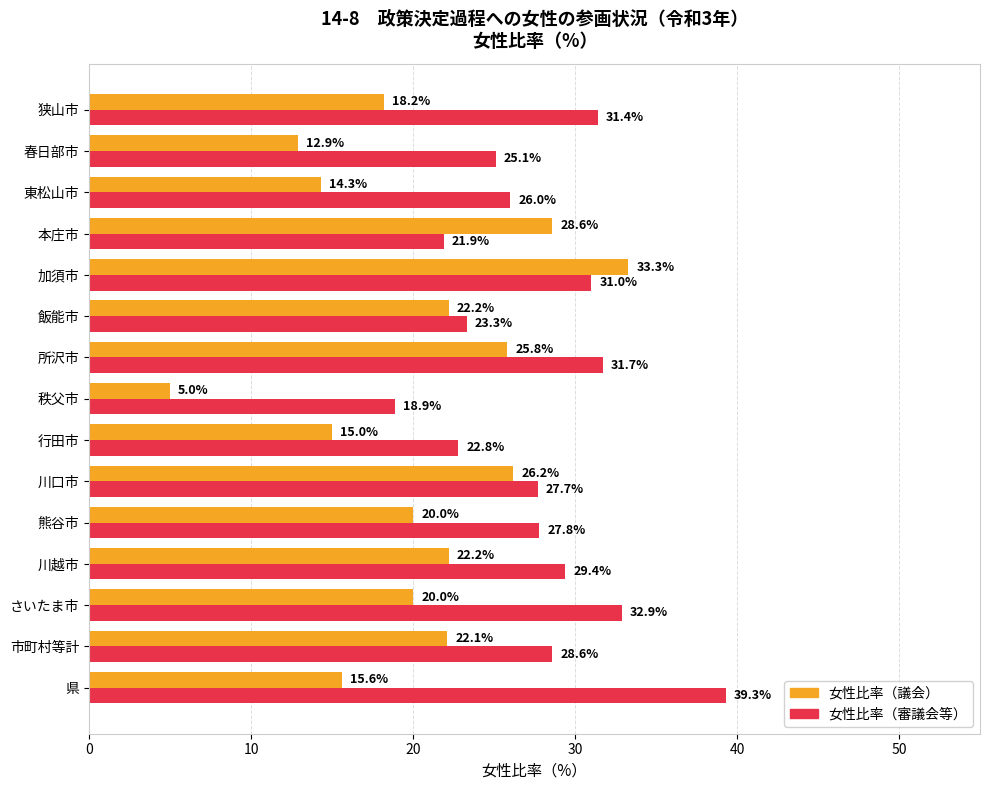

What is the maximum value for 女性比率（審議会等）?

39.3